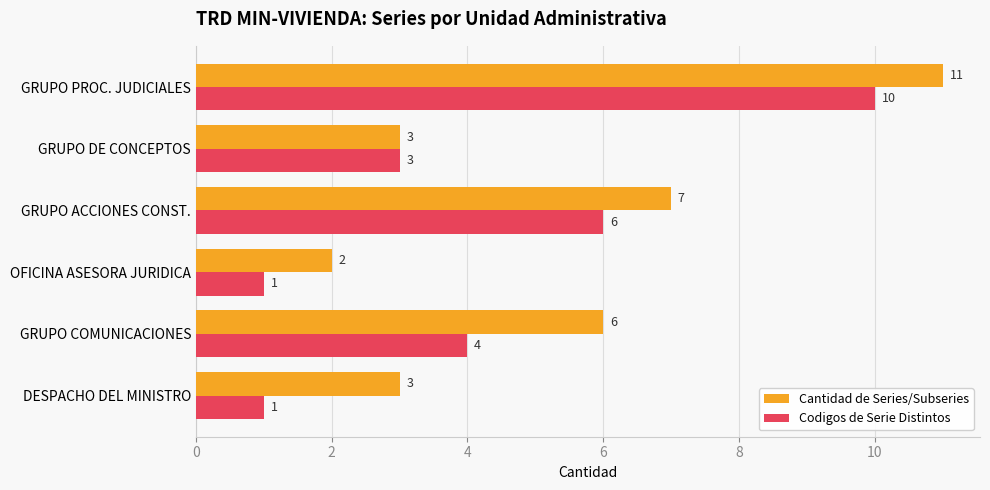

What is the difference between the maximum and minimum values in the Codigos de Serie Distintos series?

9